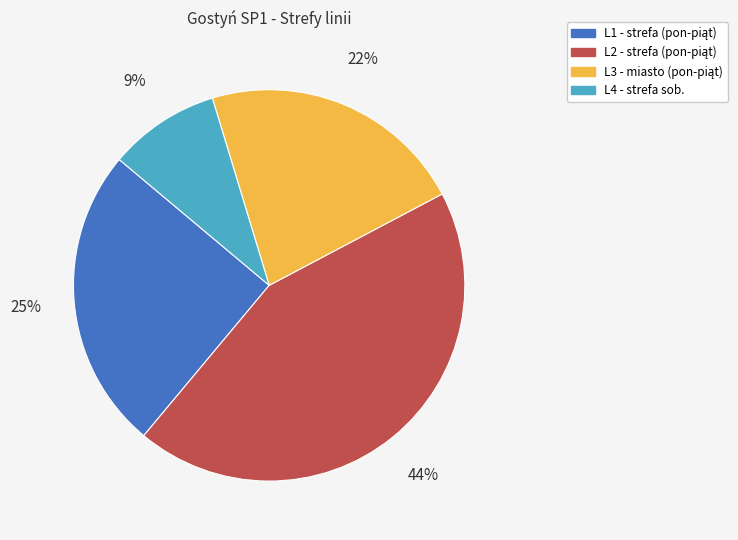

To the nearest percent, what is the average slice percentage?

25%